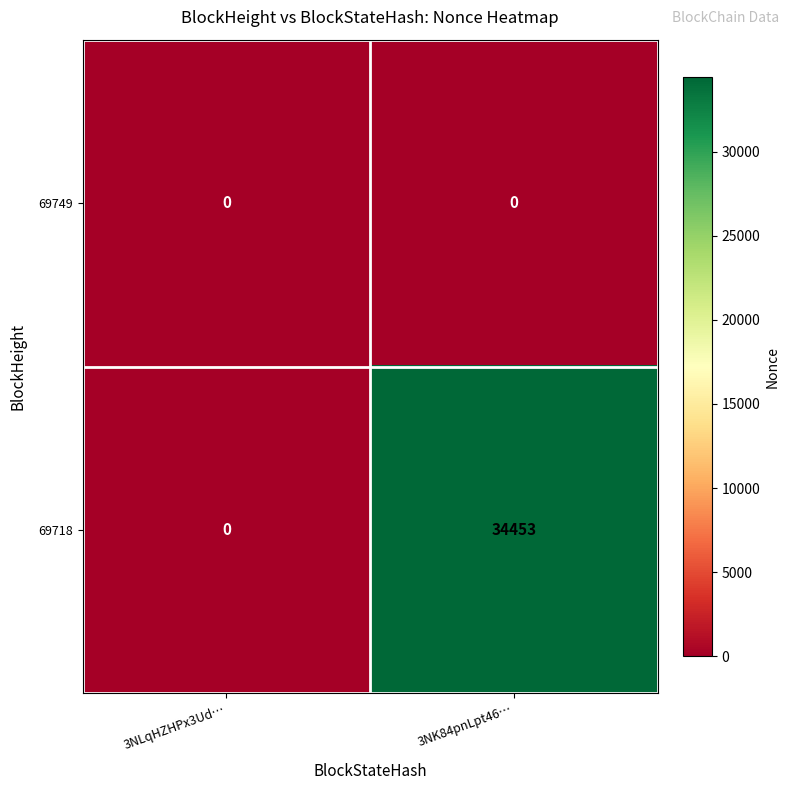

Reading left to right, extract all data points from this chart.

69749: 3NLqHZHPx3Ud…=0	3NK84pnLpt46…=0
69718: 3NLqHZHPx3Ud…=0	3NK84pnLpt46…=34453